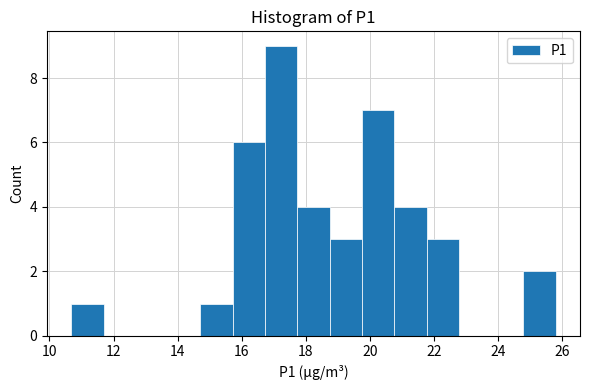

Which range on the x-axis has the tallest bar?

16.8 to 17.8